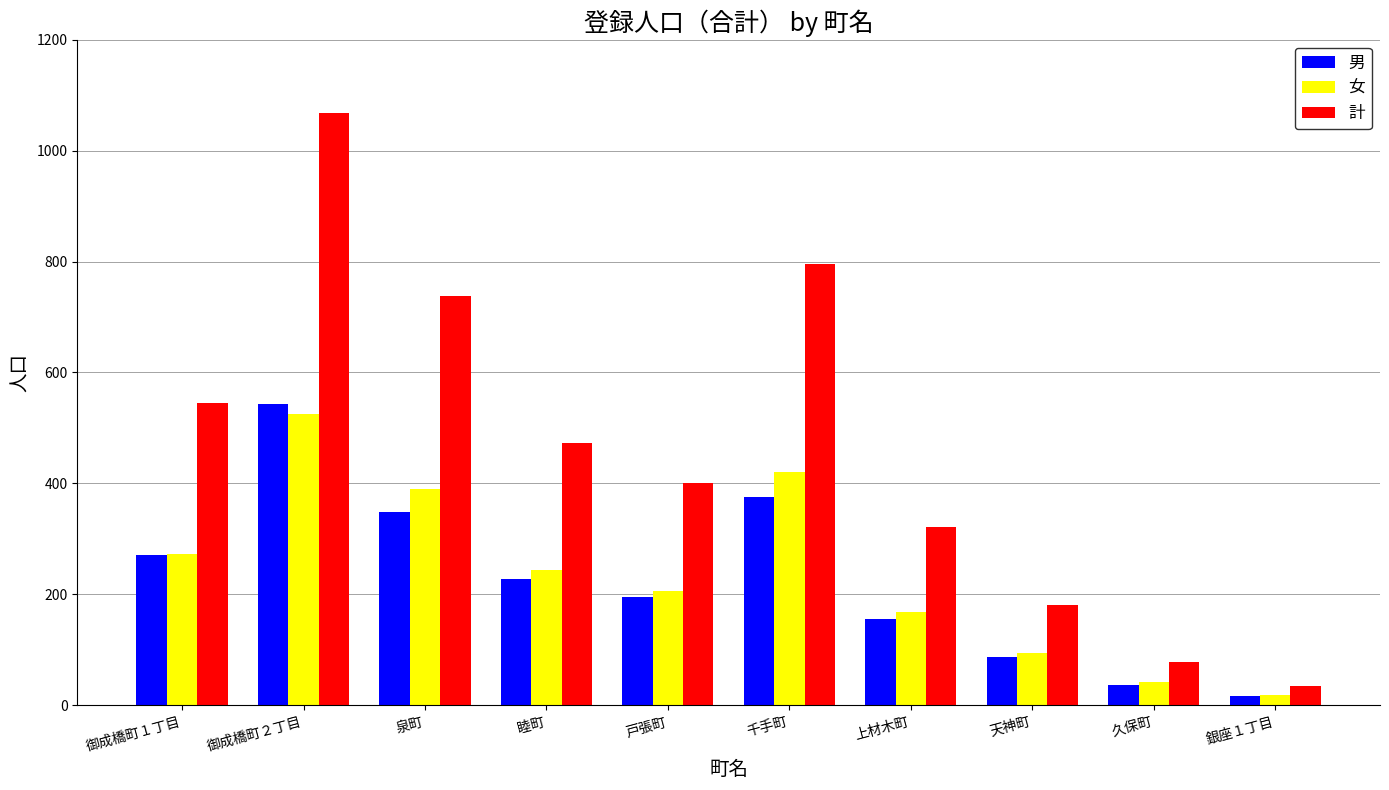

List the labels in order of 計 value, largest first.

御成橋町２丁目, 千手町, 泉町, 御成橋町１丁目, 睦町, 戸張町, 上材木町, 天神町, 久保町, 銀座１丁目